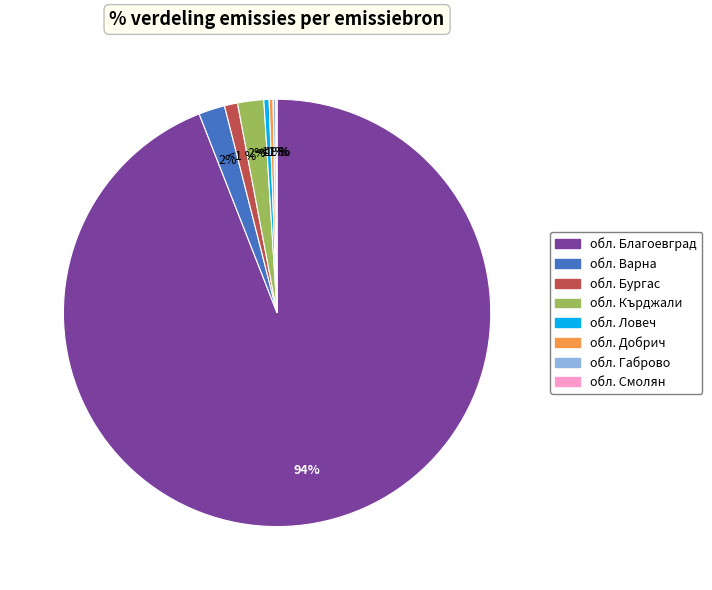

Which category has the biggest portion of the pie?

обл. Благоевград